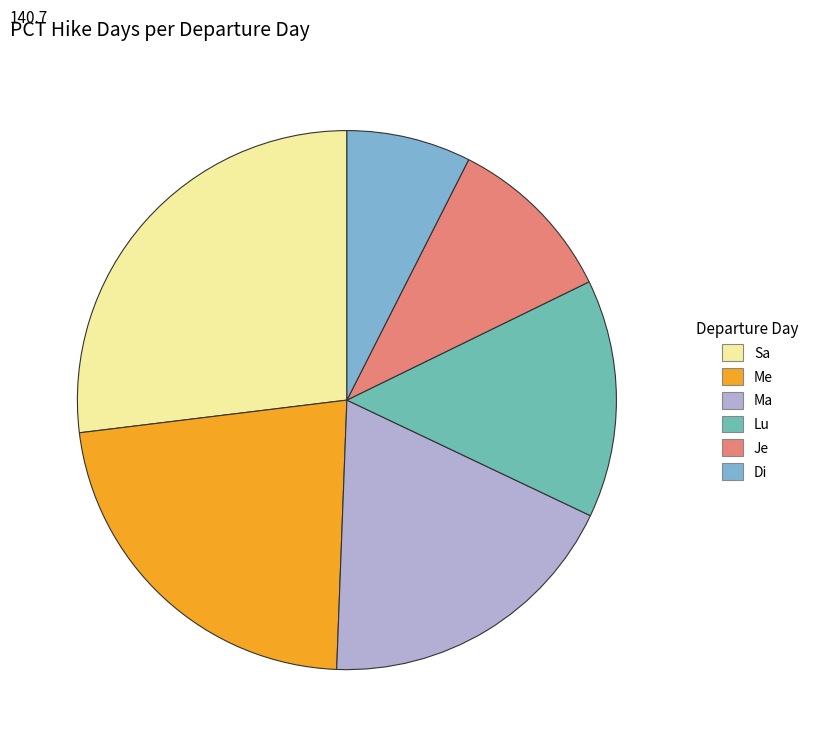

Is Sa the majority of the pie?

No